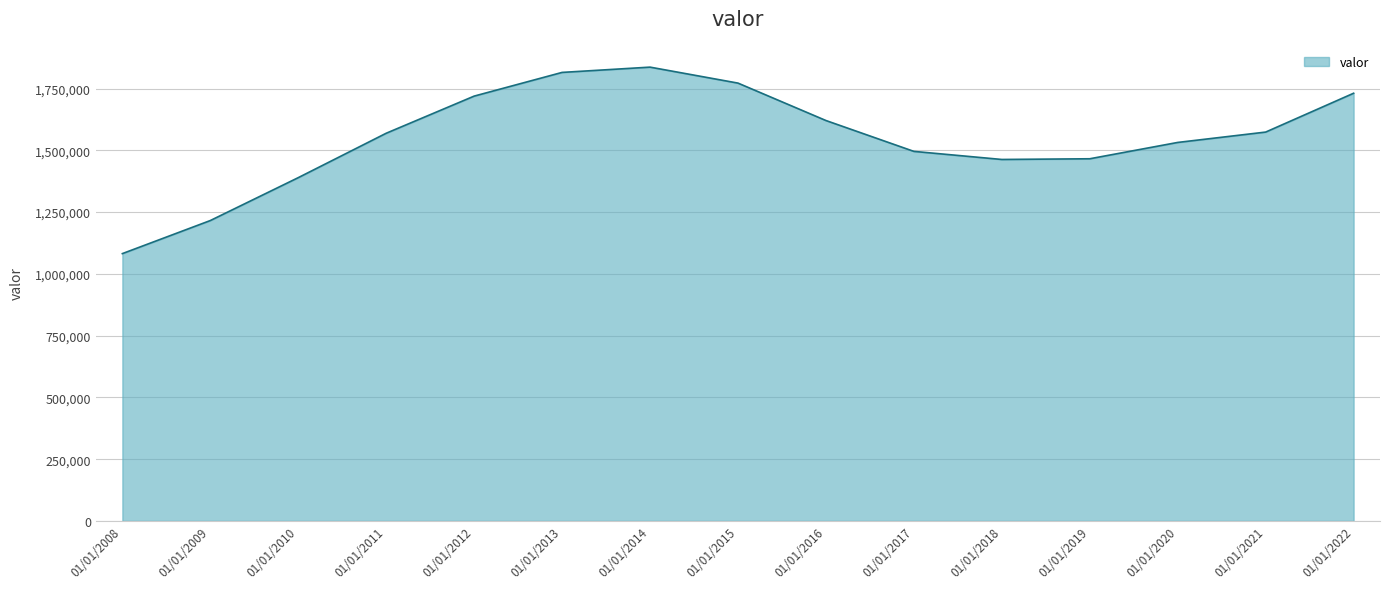

What is the difference between the maximum and minimum values?

754756